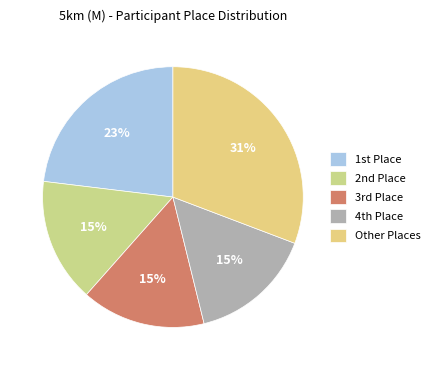

To the nearest percent, what is the average slice percentage?

20%